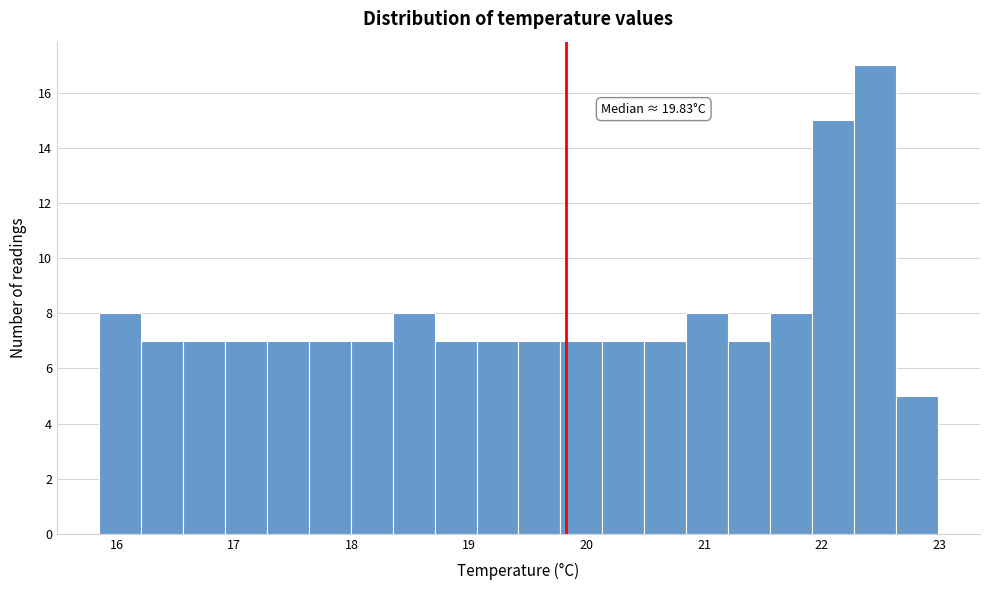

Around what value on the x-axis is the tallest bar? Give the approximate position of its centre, as read against the axis.

22.5